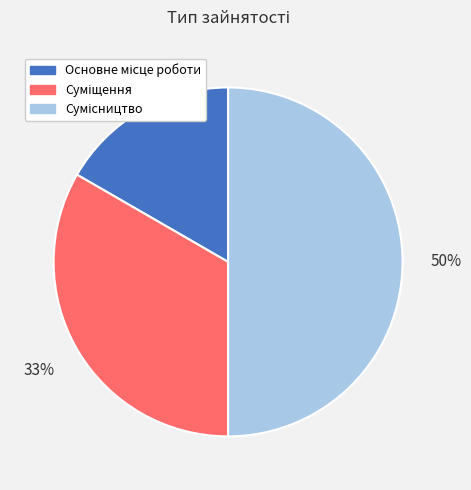

To the nearest percent, what is the difference between the largest and smallest slice percentages?

33%